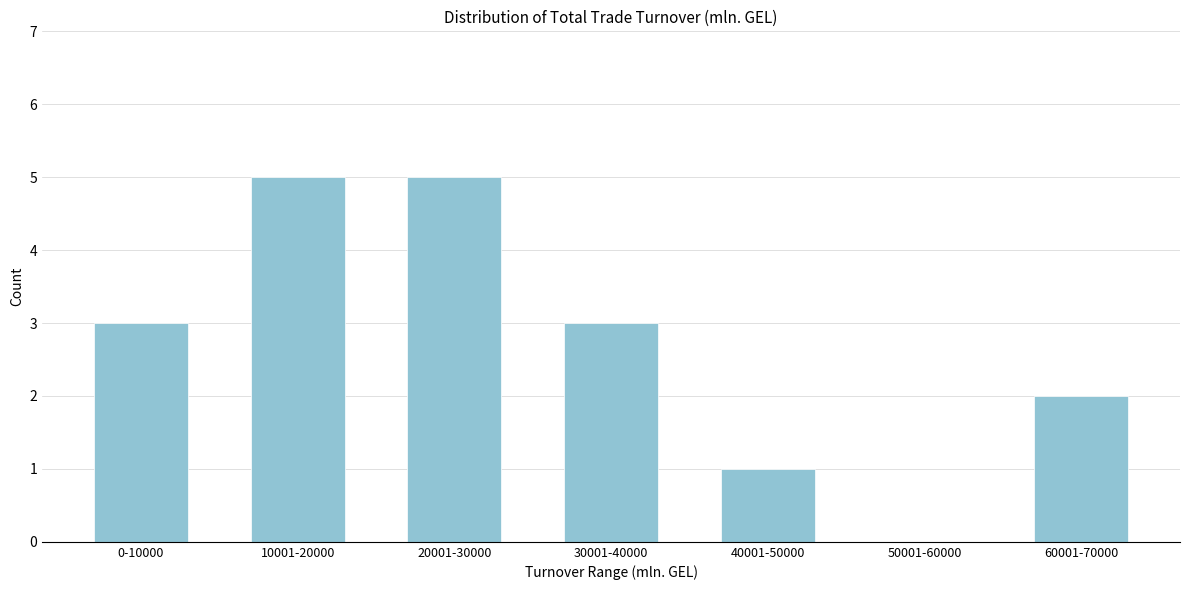

Reading left to right, transcribe all the data shown in this chart.

0-10000=3	10001-20000=5	20001-30000=5	30001-40000=3	40001-50000=1	50001-60000=0	60001-70000=2